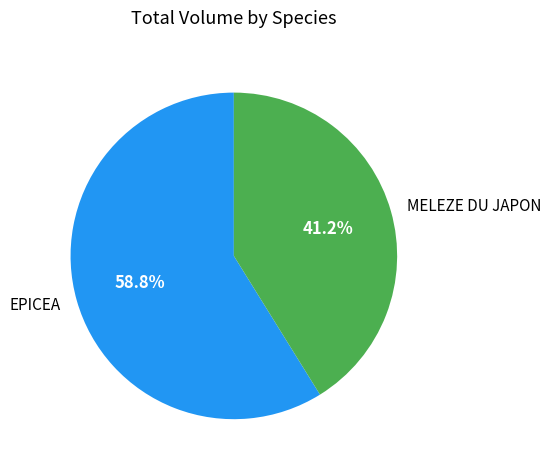

Rank the categories by value from highest to lowest.

EPICEA, MELEZE DU JAPON